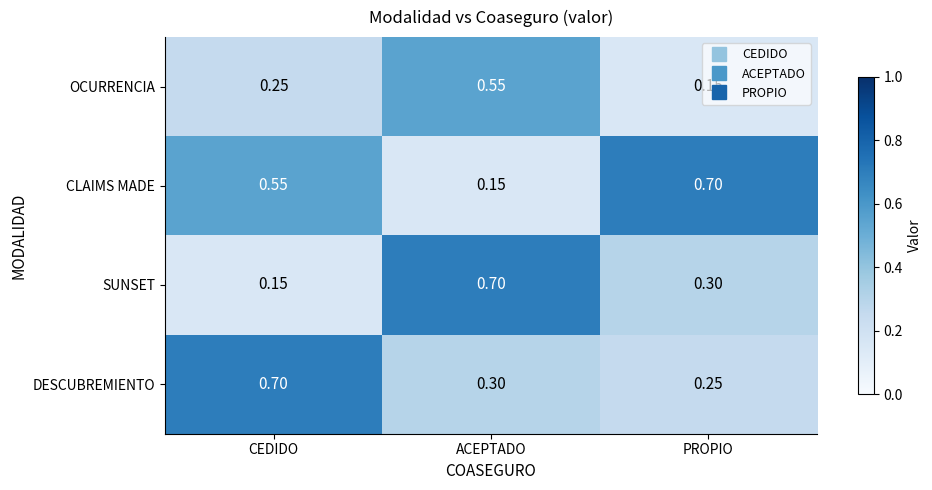

Which category has the lowest value in the OCURRENCIA series?

PROPIO